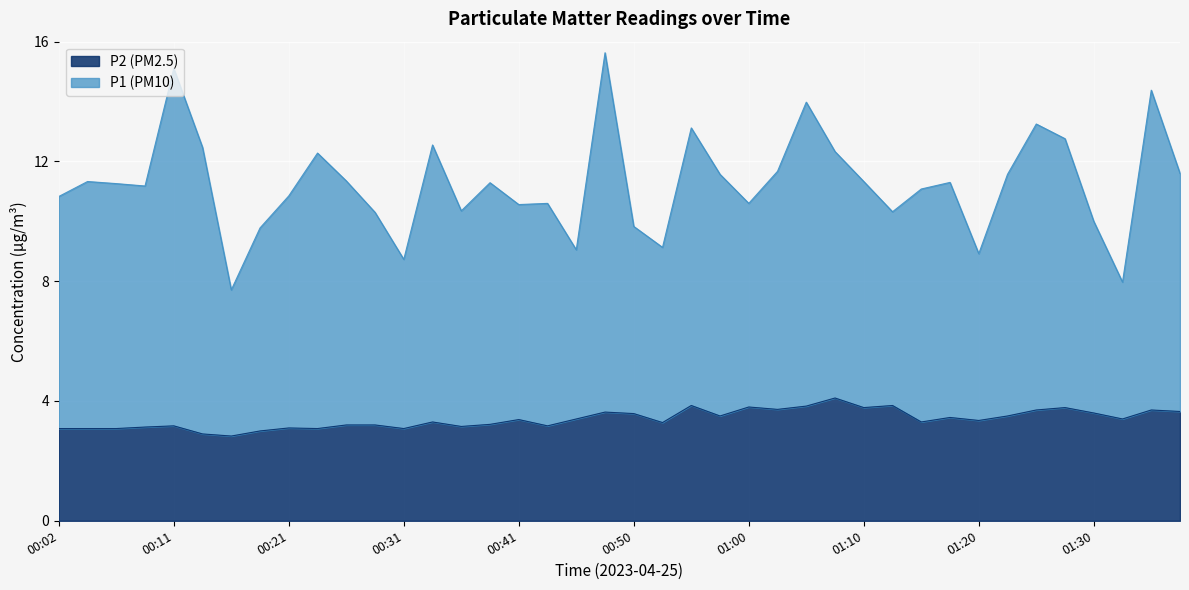

What is the label of the 30th point from the right?

00:26